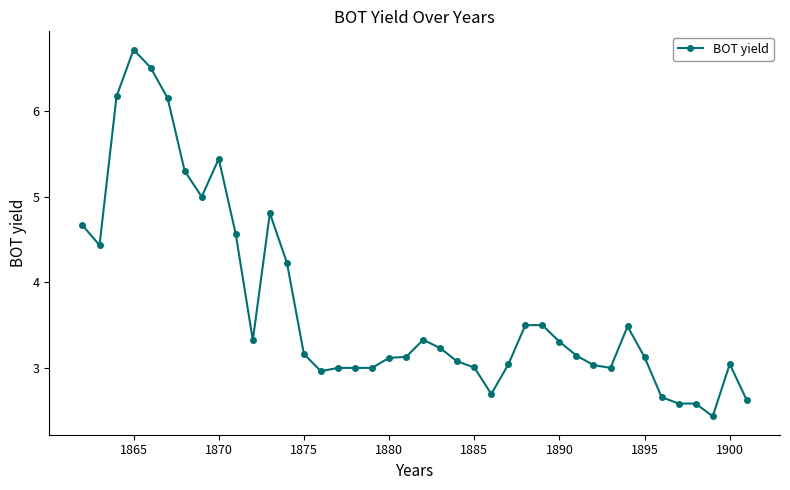

What is the greatest value displayed?

6.7